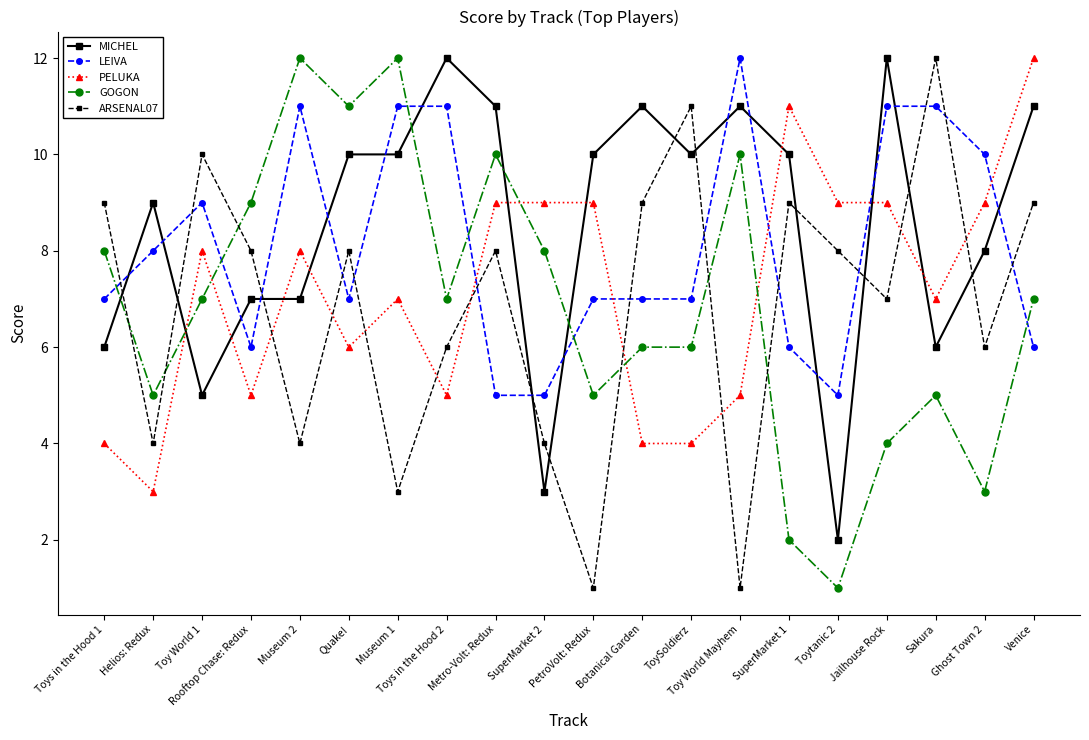

Reading left to right, what are all the values shown in this chart?

MICHEL: 6	9	5	7	7	10	10	12	11	3	10	11	10	11	10	2	12	6	8	11
LEIVA: 7	8	9	6	11	7	11	11	5	5	7	7	7	12	6	5	11	11	10	6
PELUKA: 4	3	8	5	8	6	7	5	9	9	9	4	4	5	11	9	9	7	9	12
GOGON: 8	5	7	9	12	11	12	7	10	8	5	6	6	10	2	1	4	5	3	7
ARSENAL07: 9	4	10	8	4	8	3	6	8	4	1	9	11	1	9	8	7	12	6	9